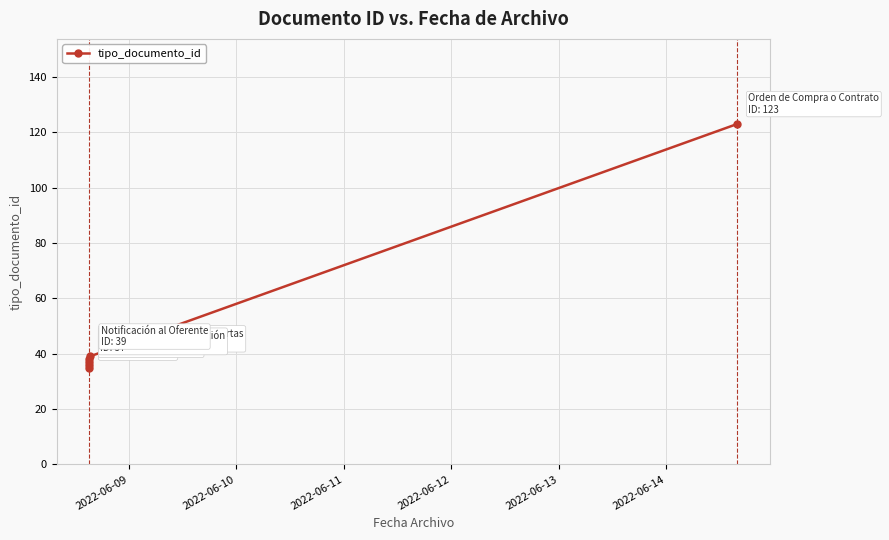

Which has a higher value, 2022-06-14 or 2022-06-13?

2022-06-14